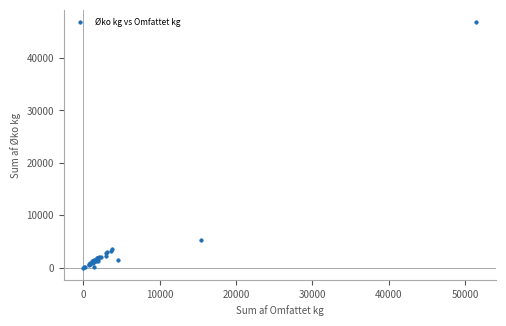

What Y value in the scatter plot is closest to 23429?

5283.7